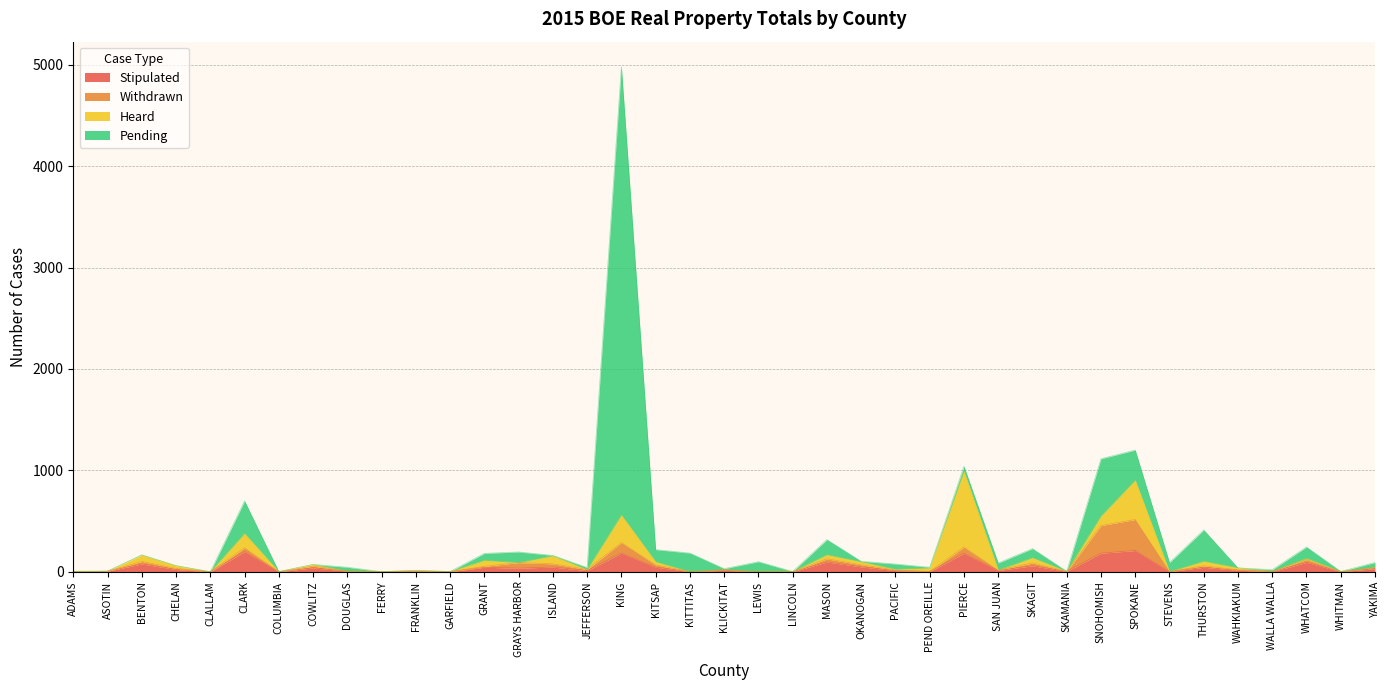

What is the value of the Pending point at the 6th from the left?

321